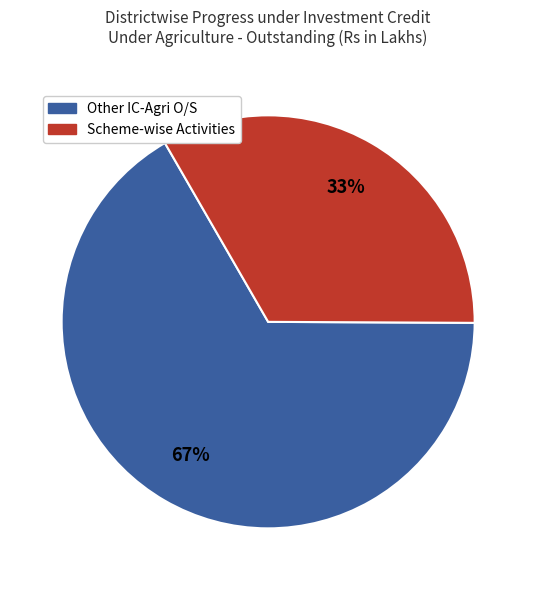

Is there any slice that represents more than half of the pie?

Yes